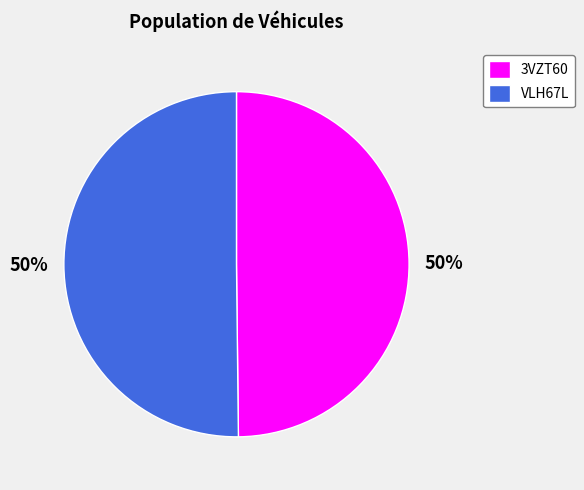

To the nearest percent, what percentage of the pie is VLH67L?

50%